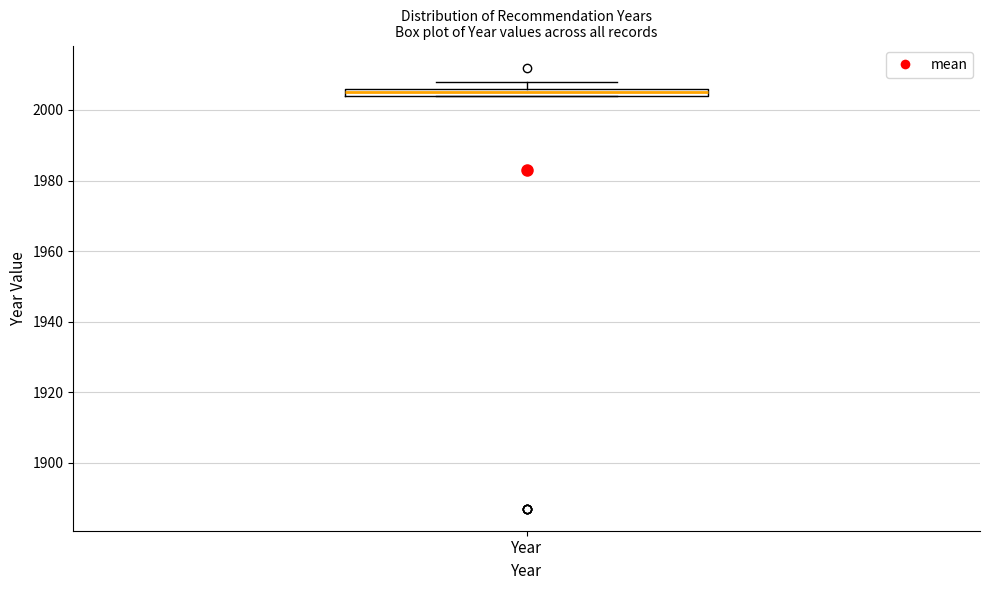

Where is the lower edge of the box for Year on the y-axis? The values are not printed on the chart, so give them approximately, as read against the axis.

2004